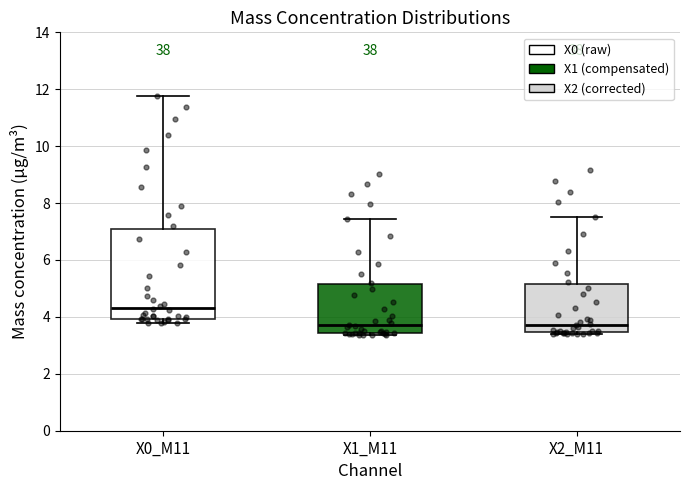

Where is the lower edge of the box for X0_M11 on the y-axis? The values are not printed on the chart, so give them approximately, as read against the axis.

4.0